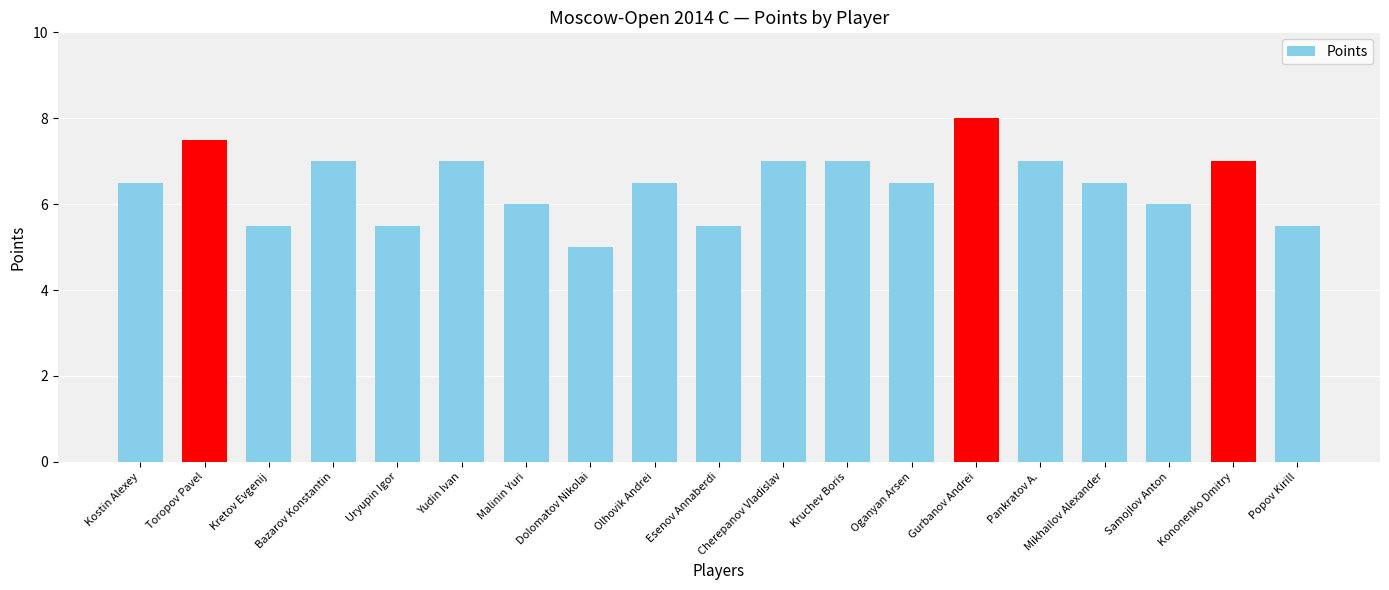

What is the minimum value shown in the chart?

5.0